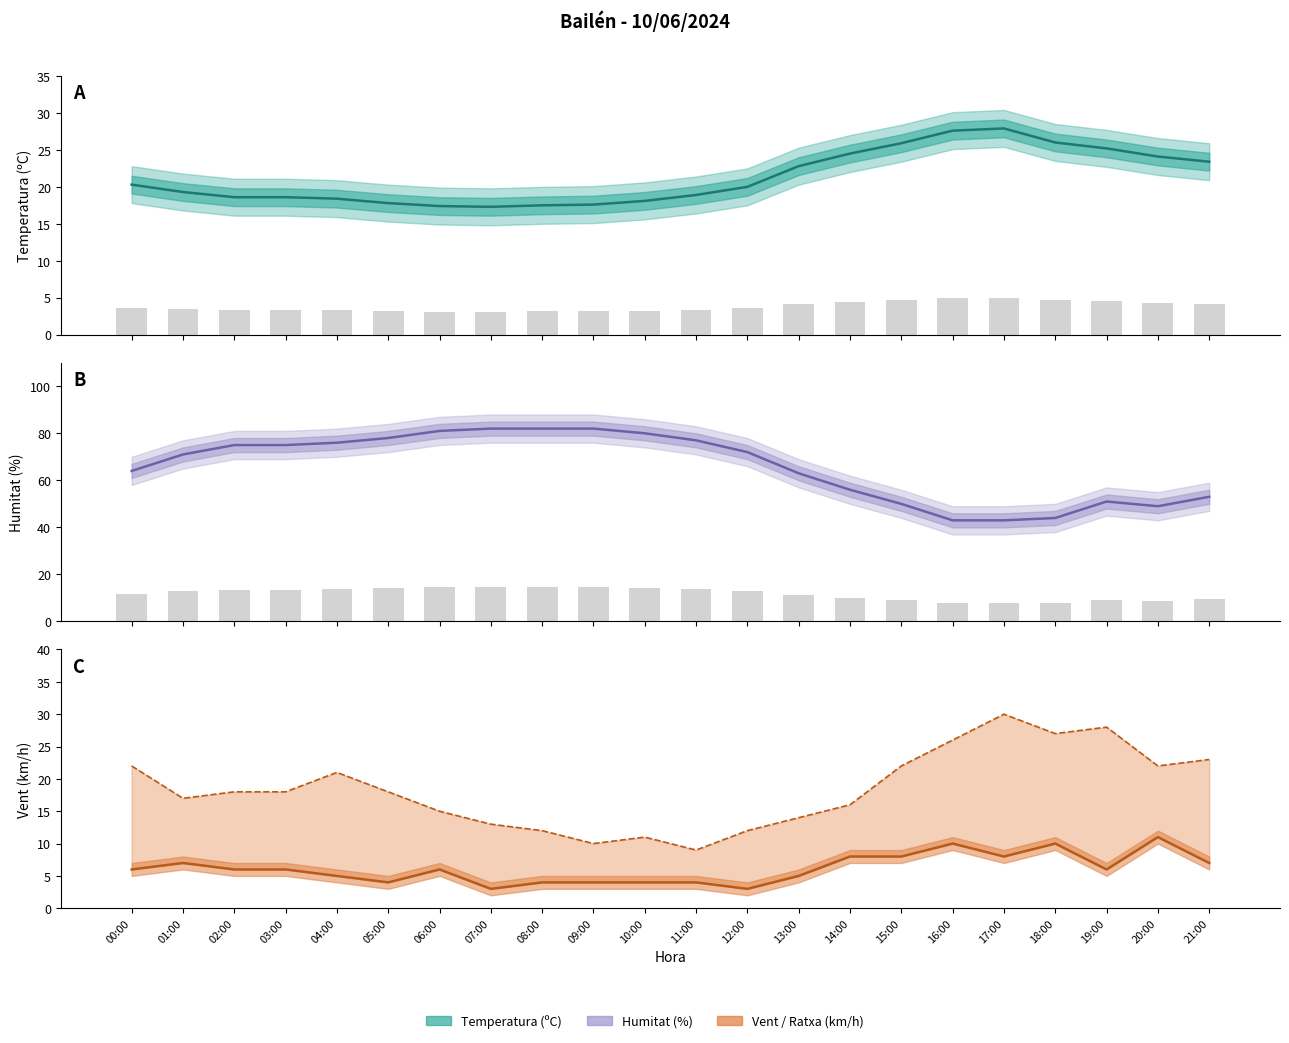

Read the Temperatura (ºC) value at 06:00.

17.4